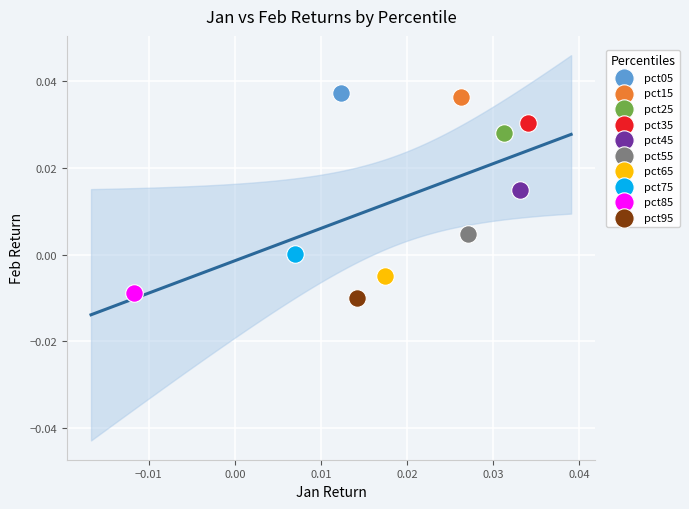

What are all the series names shown in the legend?

pct05, pct15, pct25, pct35, pct45, pct55, pct65, pct75, pct85, pct95